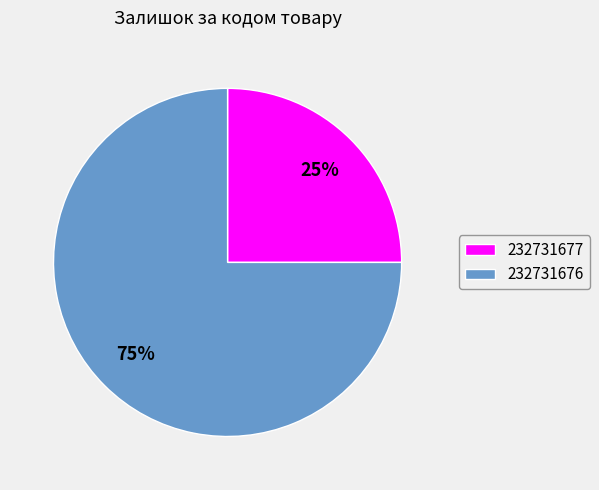

Is there a majority slice in this chart?

Yes